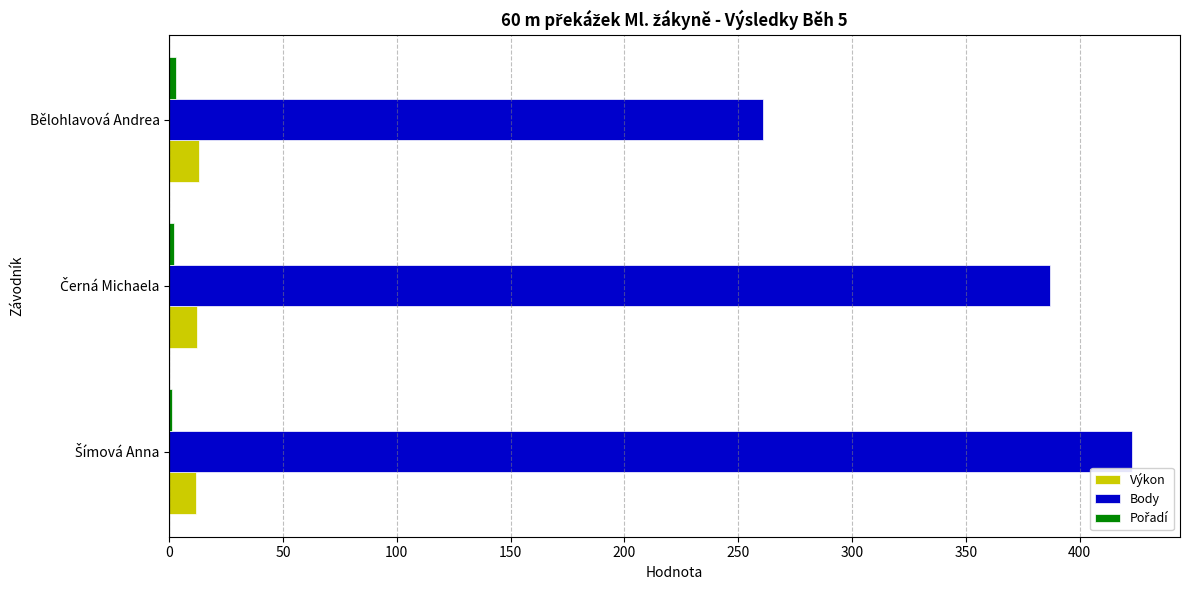

Is it true that Výkon equals 12.9 at Bělohlavová Andrea?

True